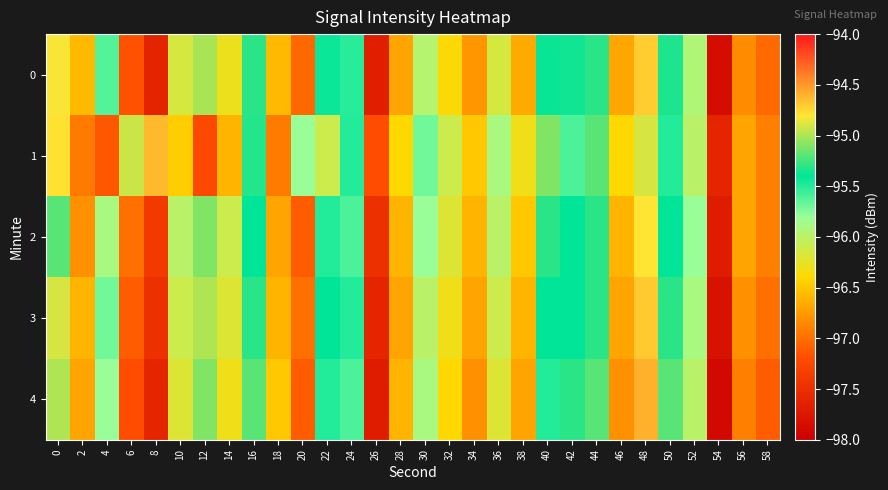

What is the spread (max minus min) of values at 36?

0.3